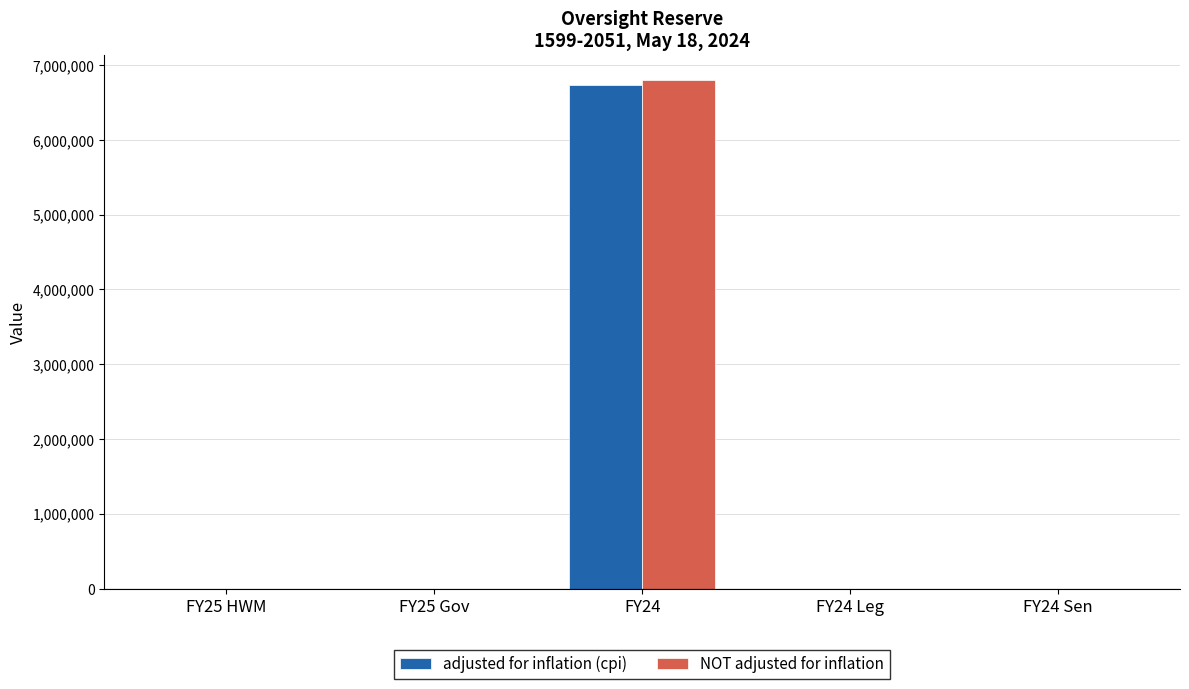

What is the sum of all adjusted for inflation (cpi) values?

6737413